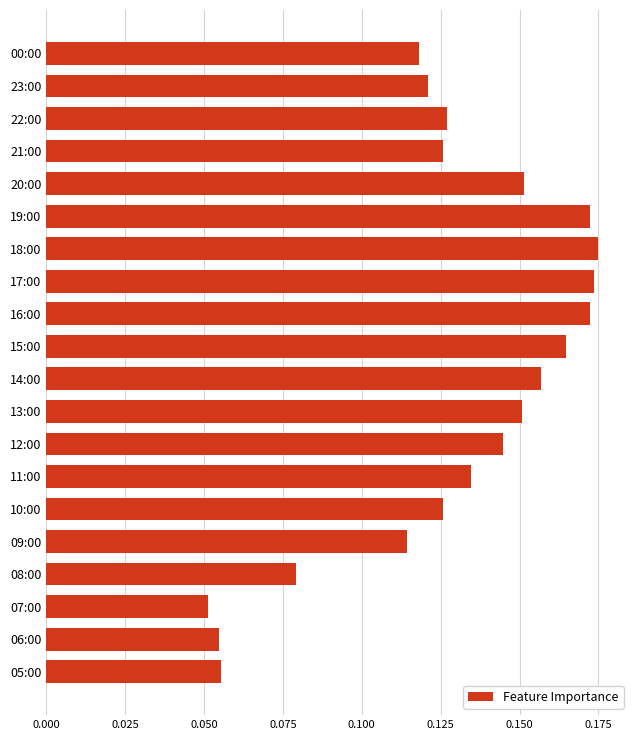

Which label corresponds to the smallest value in the chart?

07:00